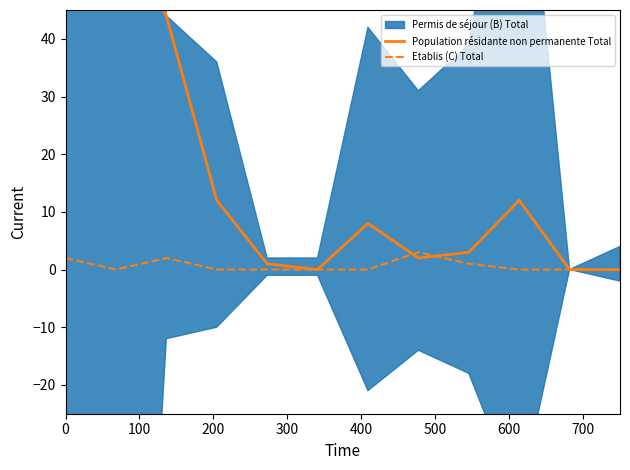

Reading left to right, transcribe all the data shown in this chart.

Population résidante non permanente Total: 125	60	44	12	1	0	8	2	3	12	0	0
Etablis (C) Total: 2	0	2	0	0	0	0	3	1	0	0	0